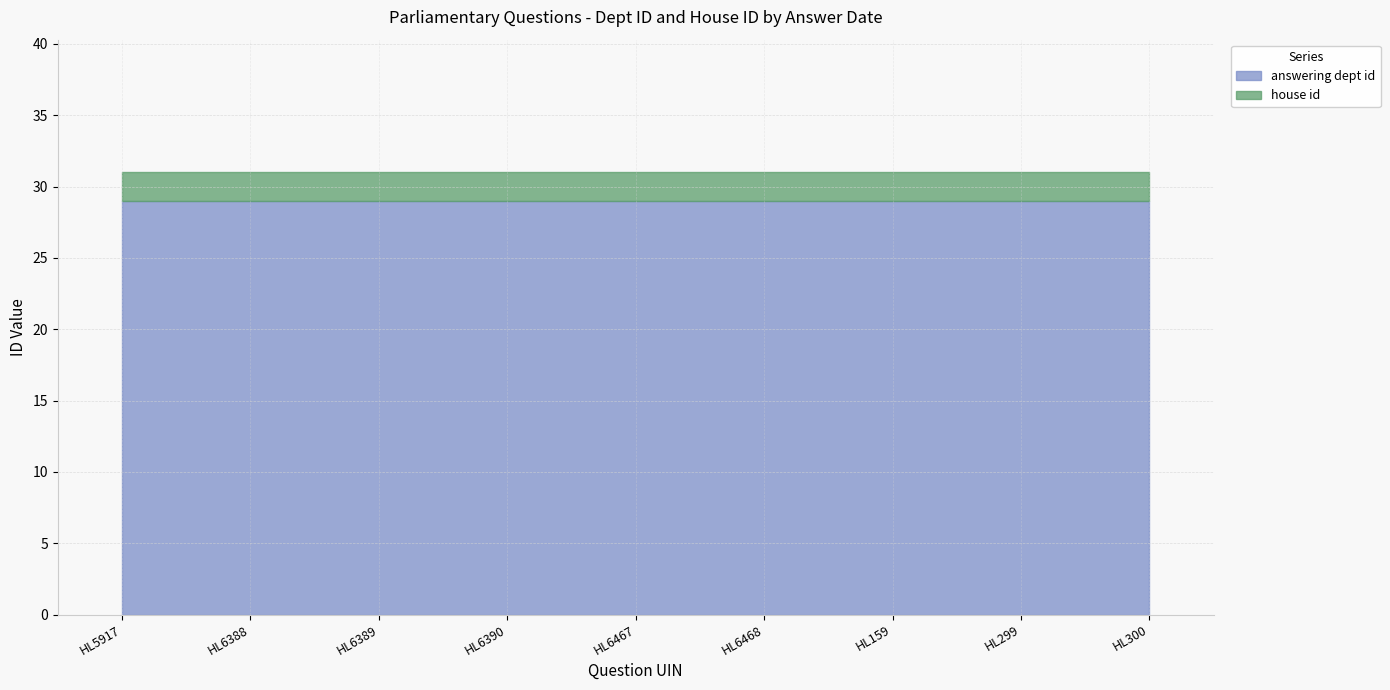

Is it true that house id equals 3 at HL6388?

False